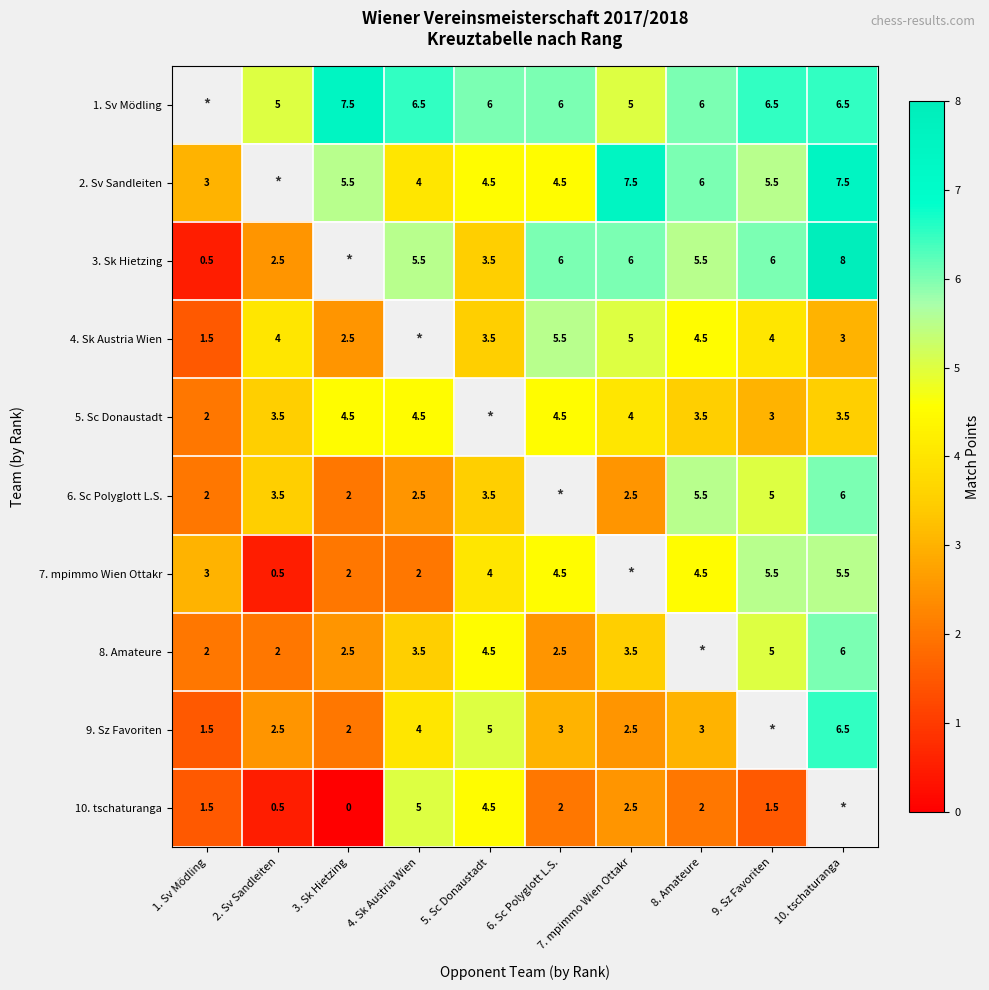

What is the sum of the 6. Sc Polyglott L.S. values at 5. Sc Donaustadt and 7. mpimmo Wien Ottakr?

6.0